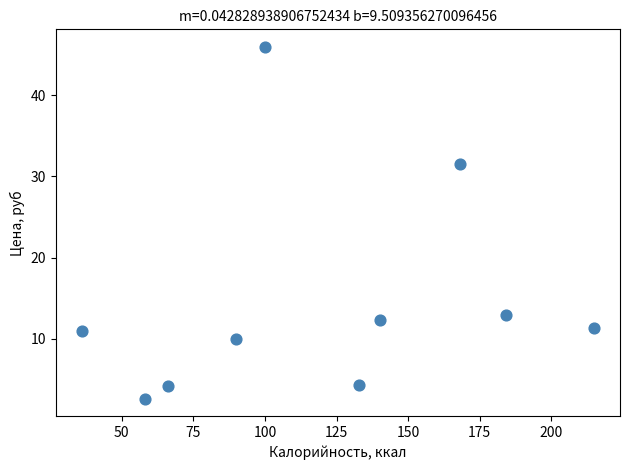

What is the average X value?

119.0